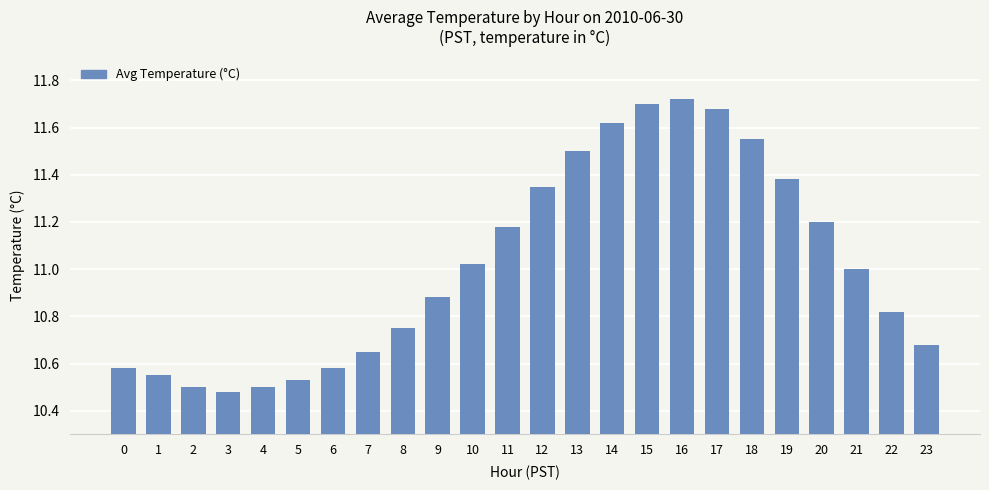

The value at 0 is 14.1. True or false?

False